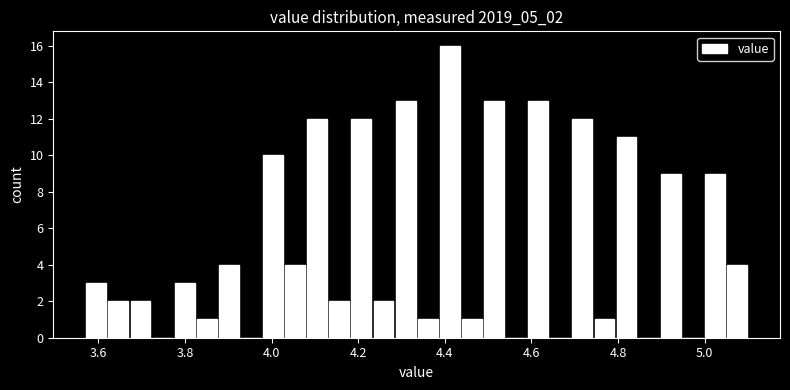

Read against the x-axis, roughly where is the centre of the tallest bar?

4.42